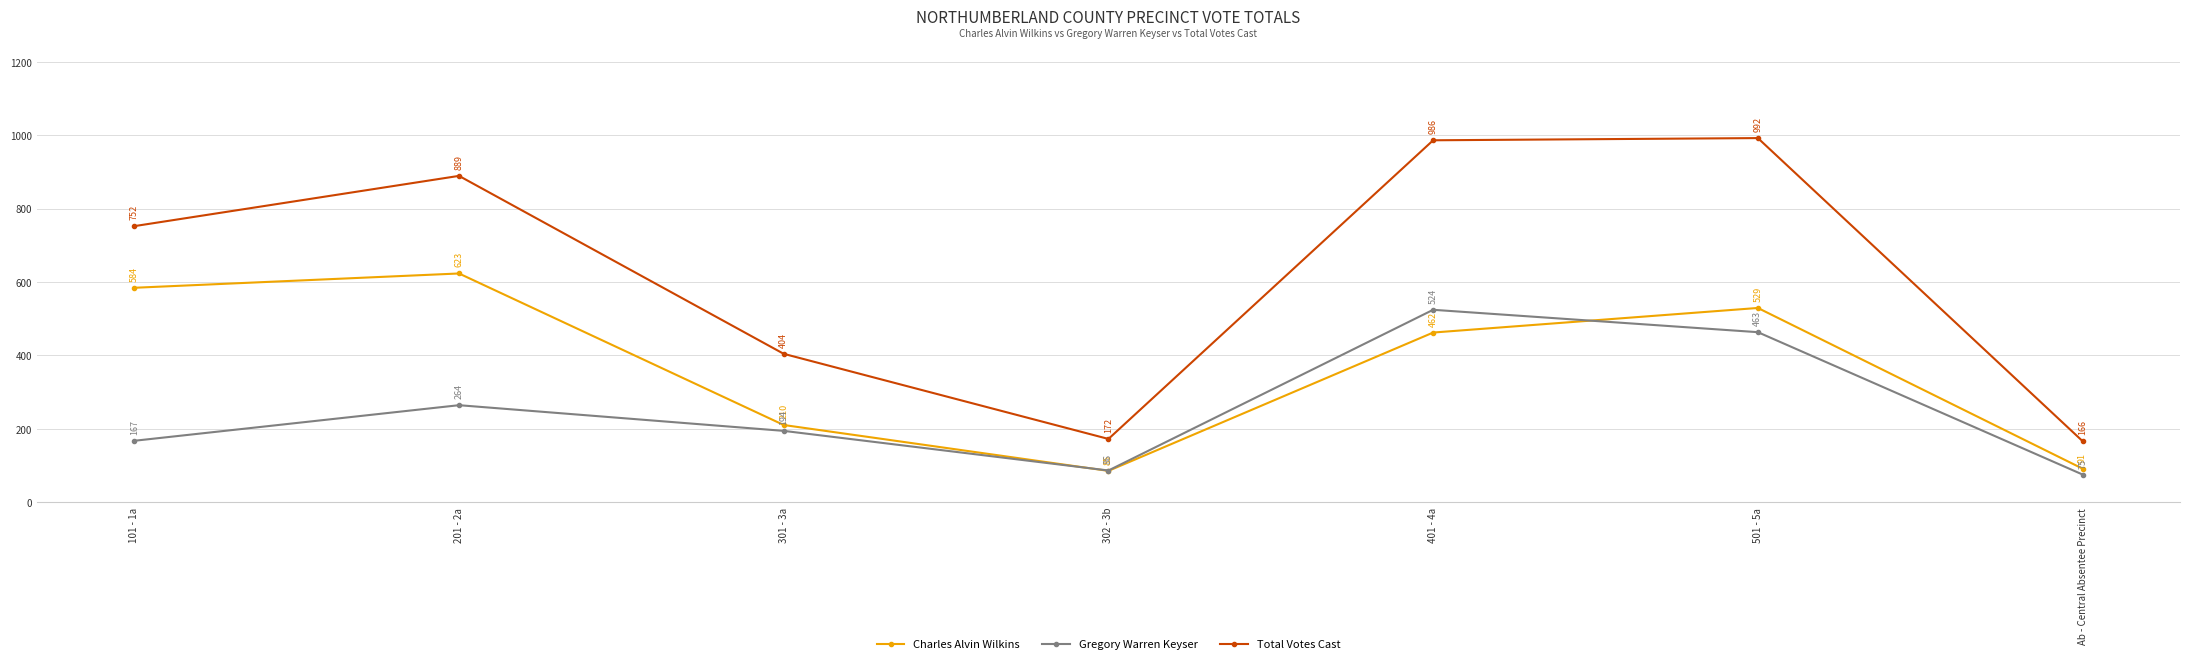

How many distinct data groups are displayed?

3